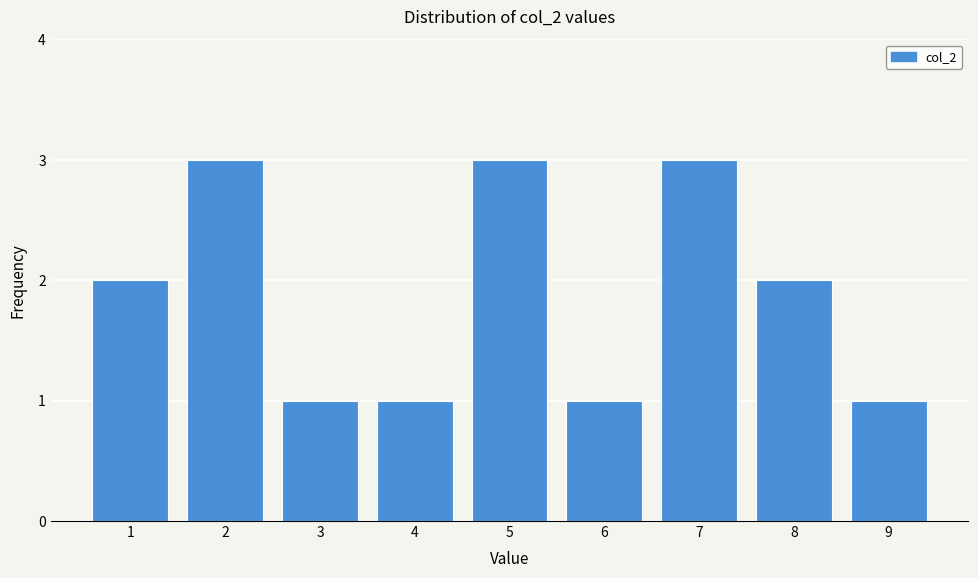

What is the height of the bar covering 0.5 to 1.5 on the x-axis? The values are not printed on the chart, so give them approximately, as read against the axis.

2